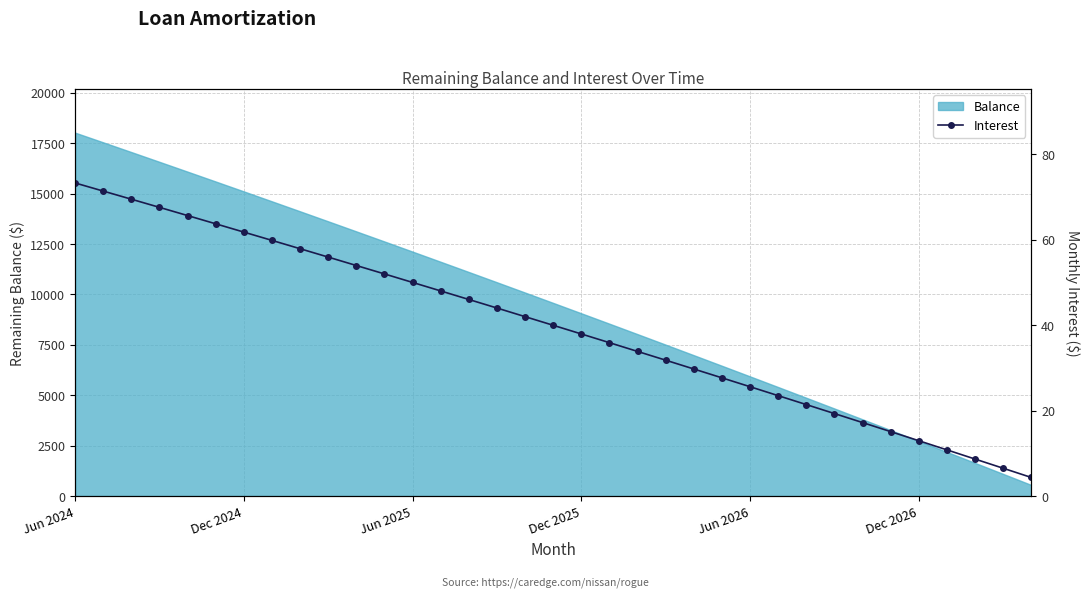

At which label does Balance reach its peak?

Jun 2024